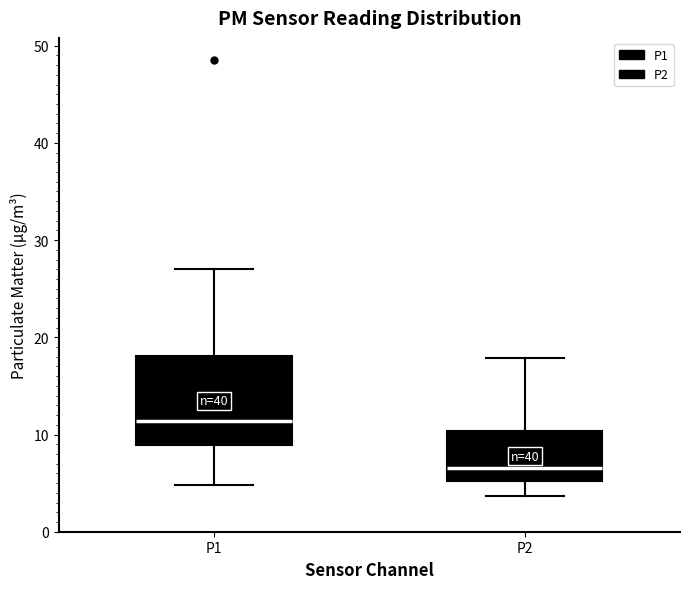

Reading left to right, read every box against the y-axis: the position of its median line, the range the box covers, and the ends of its whiskers. The values are not printed on the chart, so give them approximately, as read against the axis.

P1: median 11, box 9 to 18, whiskers 5 to 27
P2: median 7, box 5 to 10, whiskers 4 to 18